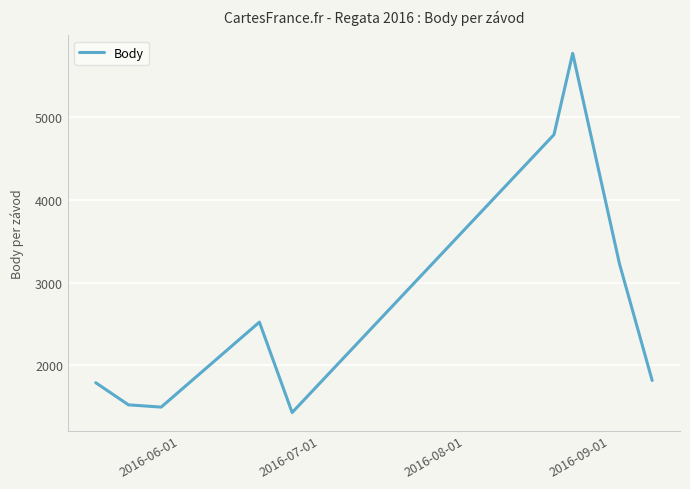

What is the smallest value displayed?

1430